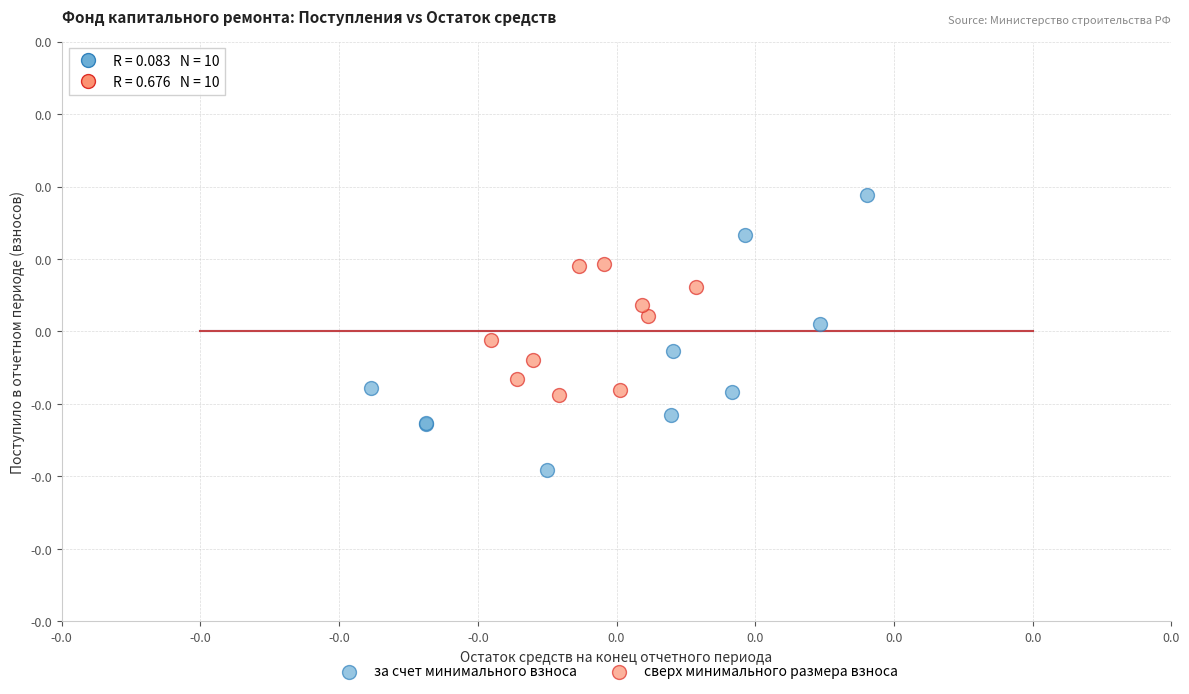

What are all the series names shown in the legend?

за счет минимального взноса, сверх минимального размера взноса